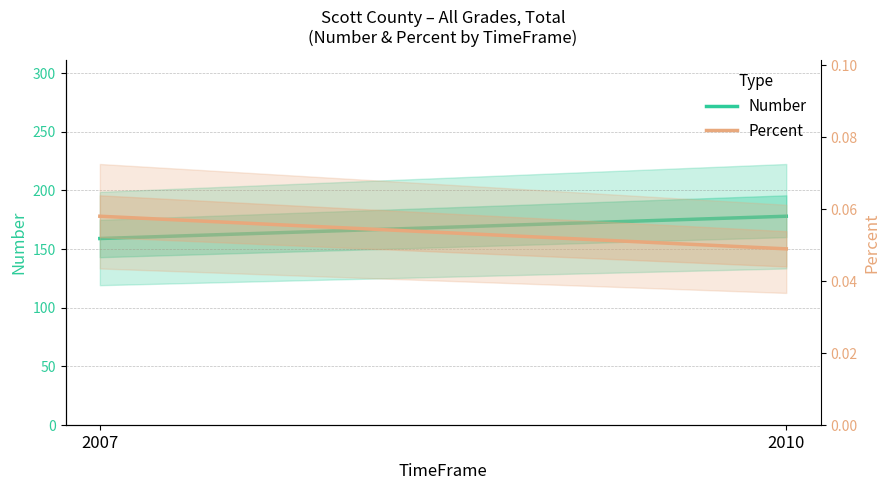

What is the average value of the Percent series?

0.1